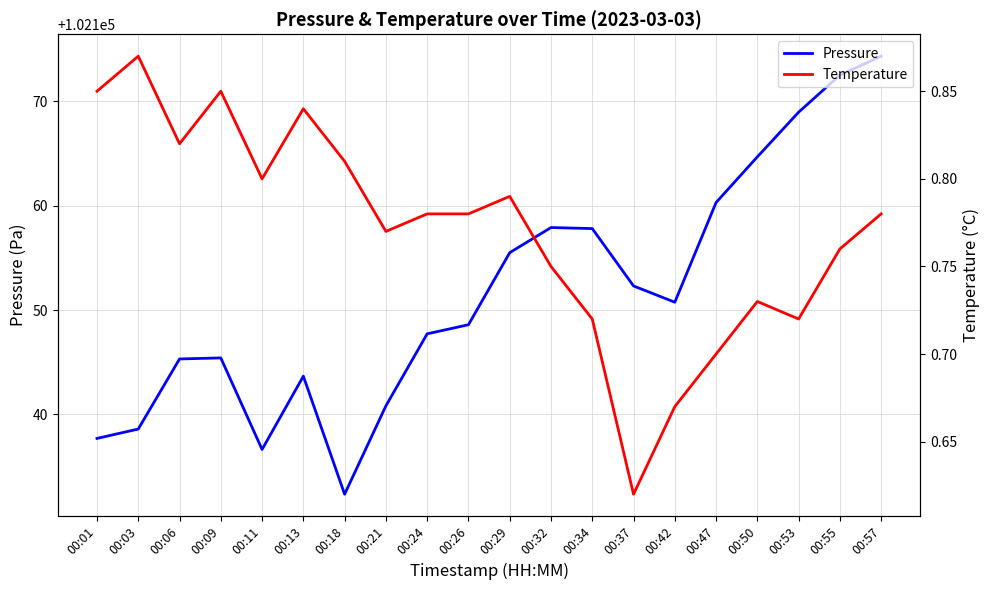

Count the Temperature values in the range 0 to 1.

20